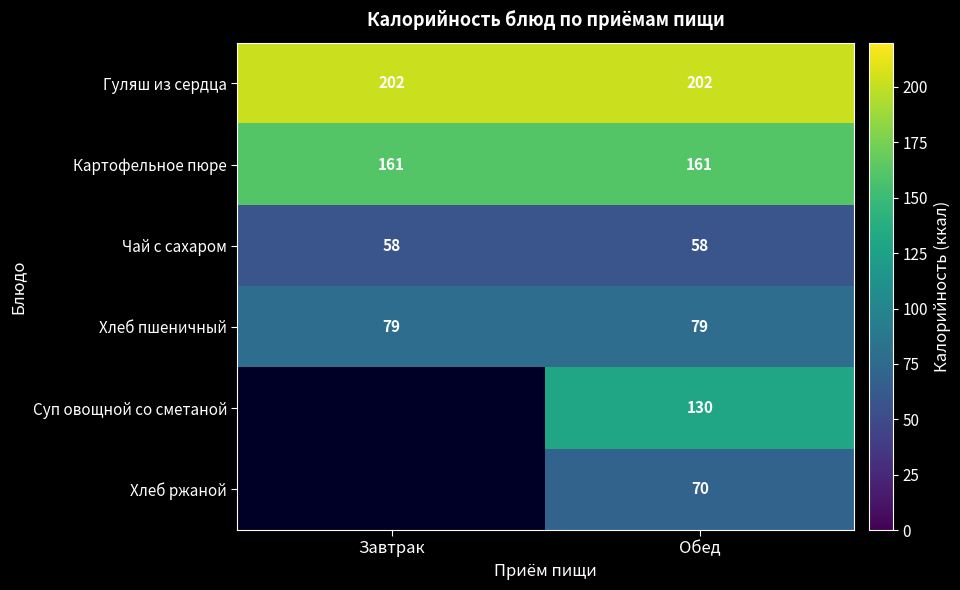

How many distinct data groups are displayed?

6